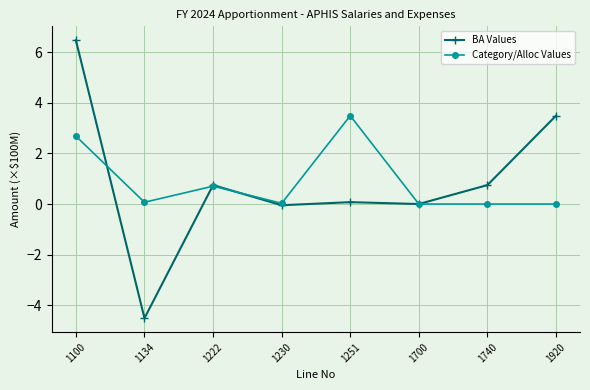

Is it true that BA Values equals 6.0 at 1920?

False